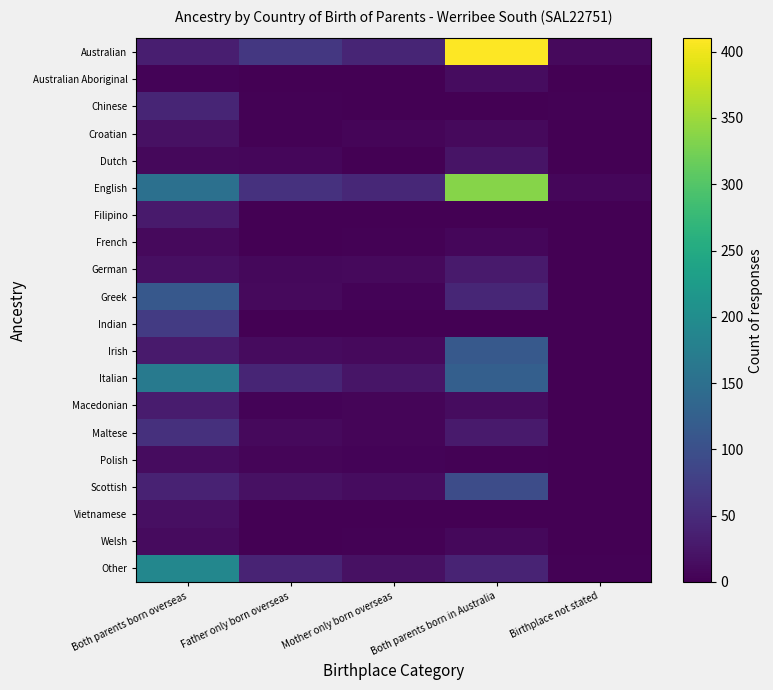

How many distinct data groups are displayed?

20